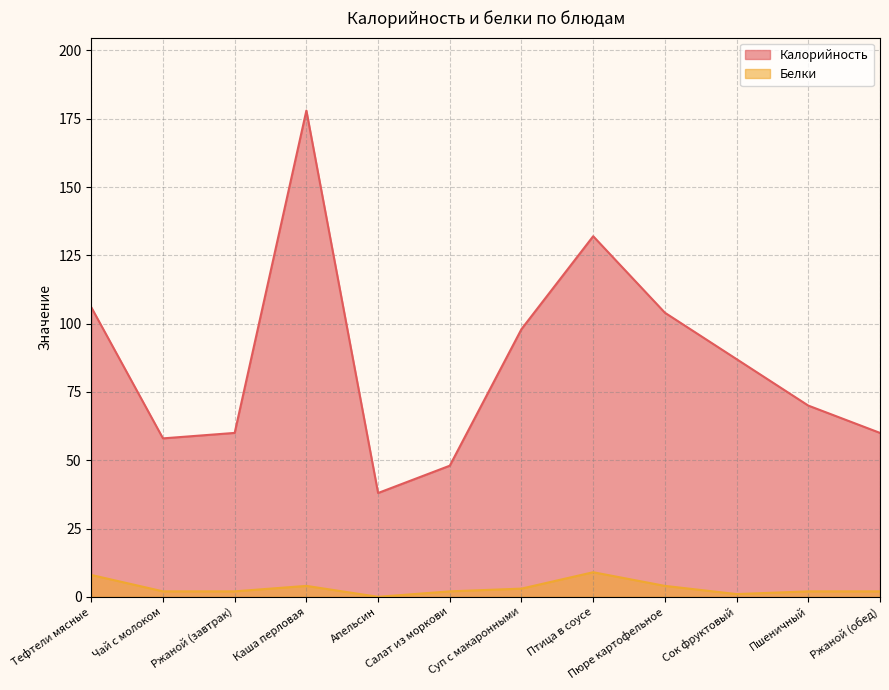

What is the difference between the maximum and second lowest values in the Калорийность series?

130